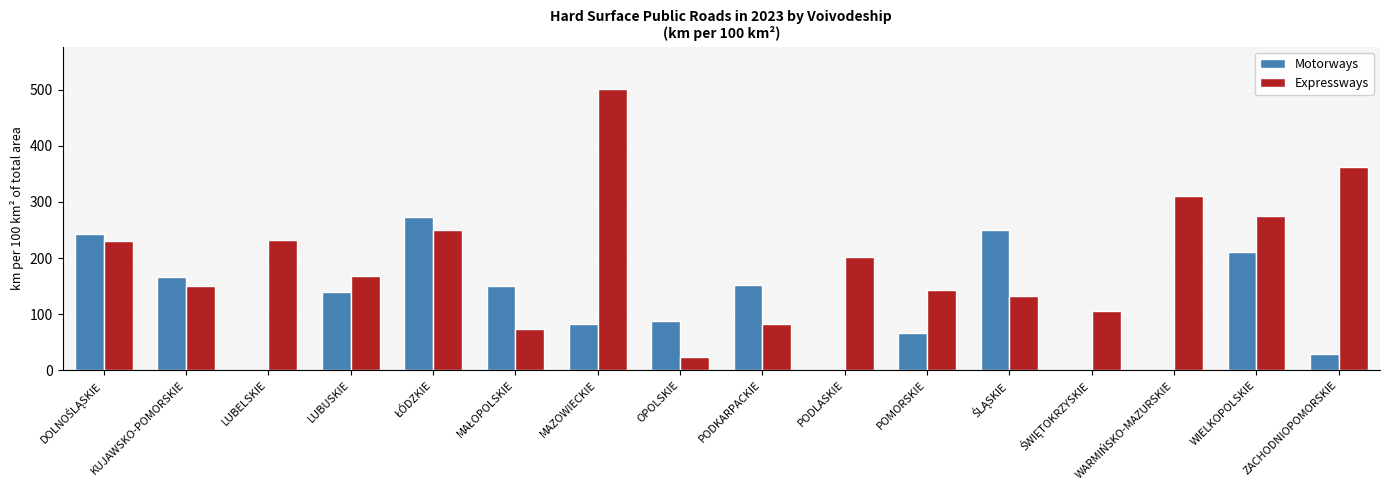

Is it true that Expressways equals 627.9 at ZACHODNIOPOMORSKIE?

False